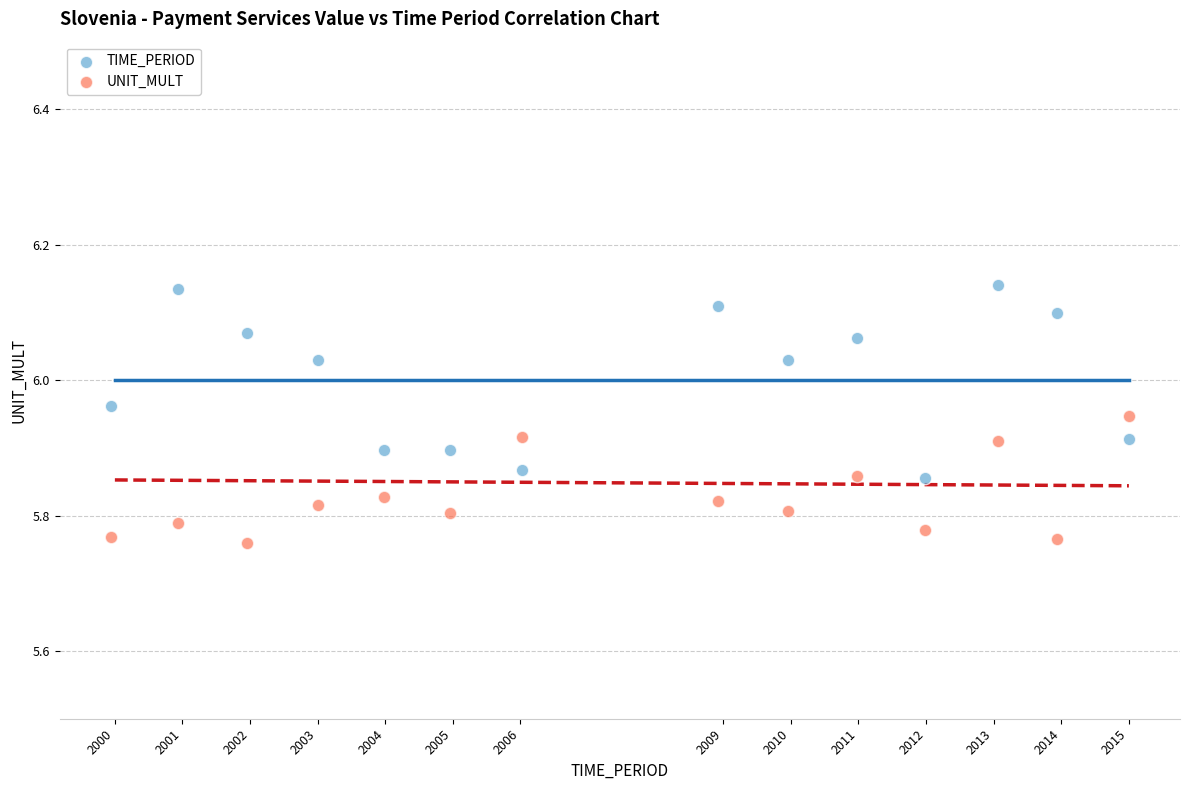

Which series contains the lowest Y value?

UNIT_MULT